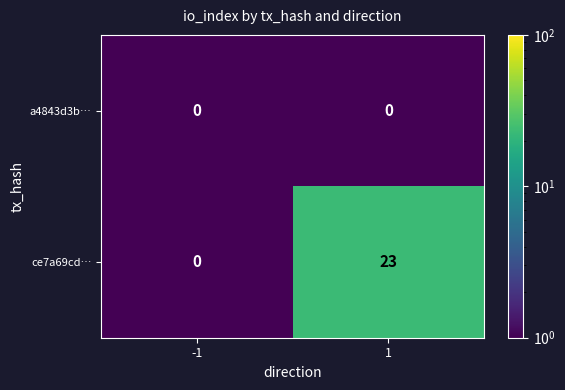

Rank the series by their average value, from highest to lowest.

ce7a69cd…, a4843d3b…